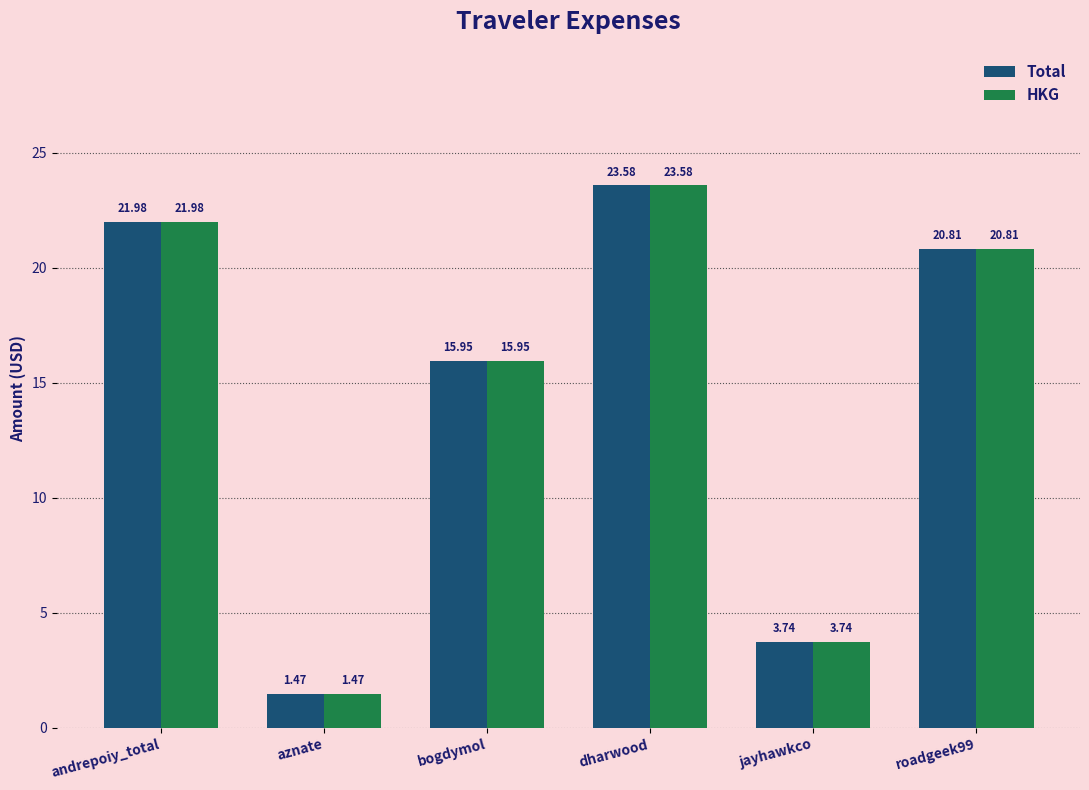

Rank the categories by HKG value from highest to lowest.

dharwood, andrepoiy_total, roadgeek99, bogdymol, jayhawkco, aznate